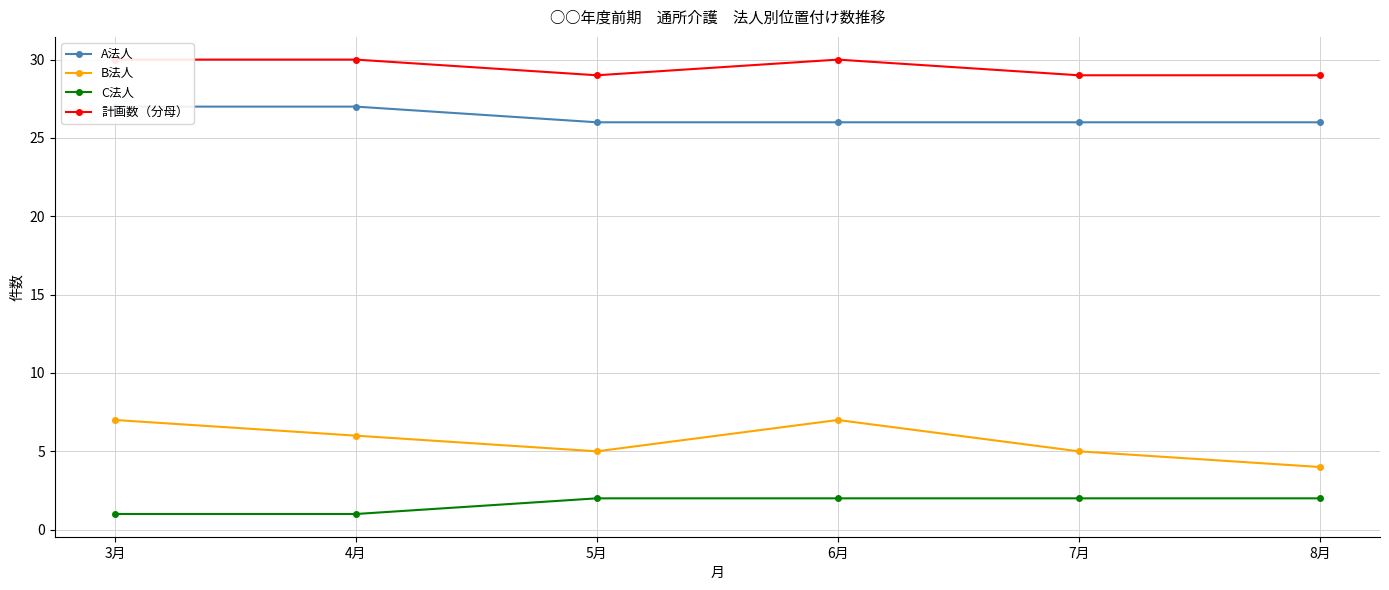

What is the difference between the second highest and minimum values in the C法人 series?

1